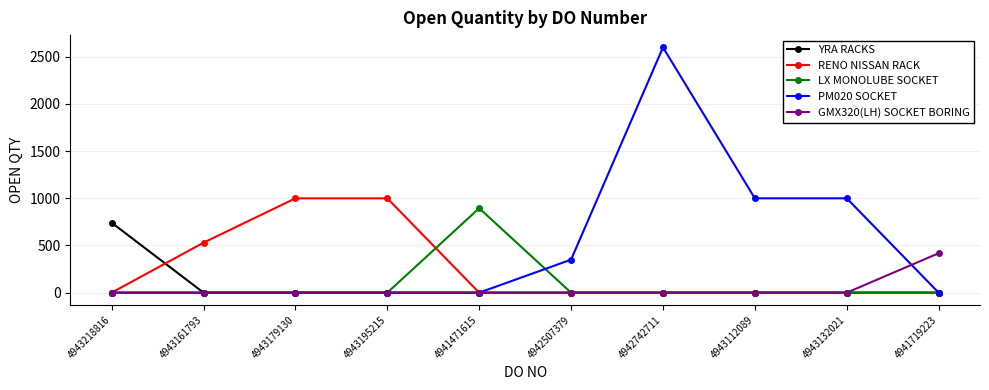

Reading left to right, transcribe all the data shown in this chart.

YRA RACKS: 742	0	0	0	0	0	0	0	0	0
RENO NISSAN RACK: 0	530	1000	1000	0	0	0	0	0	0
LX MONOLUBE SOCKET: 0	0	0	0	895	0	0	0	0	0
PM020 SOCKET: 0	0	0	0	0	350	2600	1000	1000	0
GMX320(LH) SOCKET BORING: 0	0	0	0	0	0	0	0	0	418